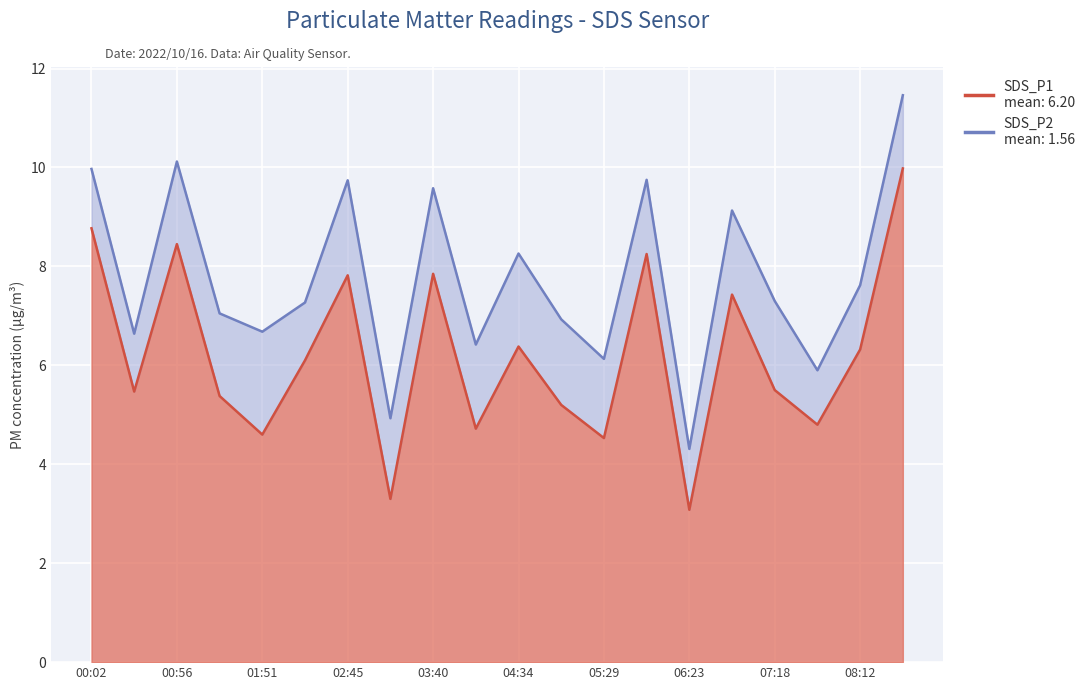

Where is the data nearest to the value 6?

02:18